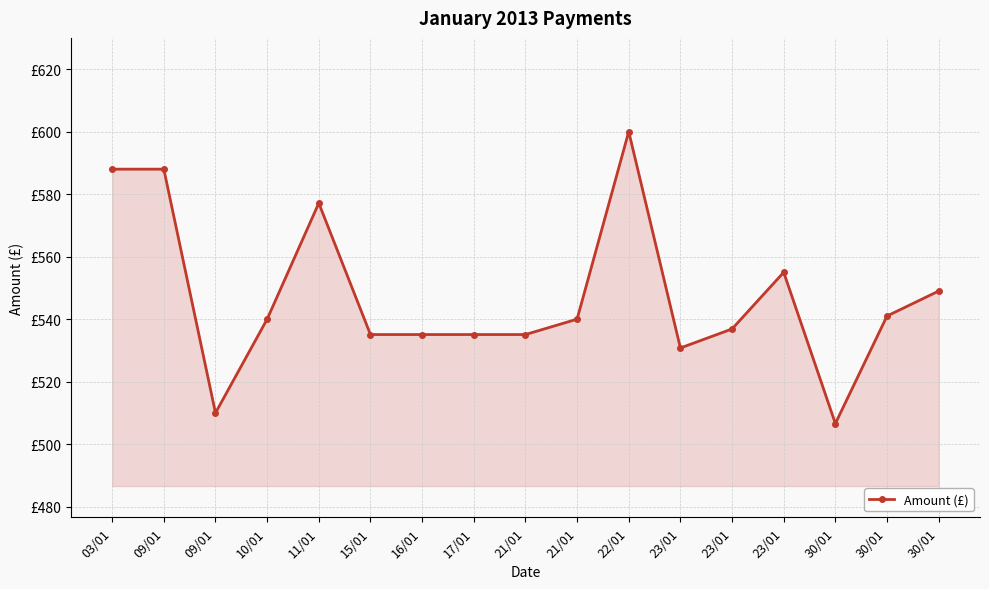

What is the average value?

547.2